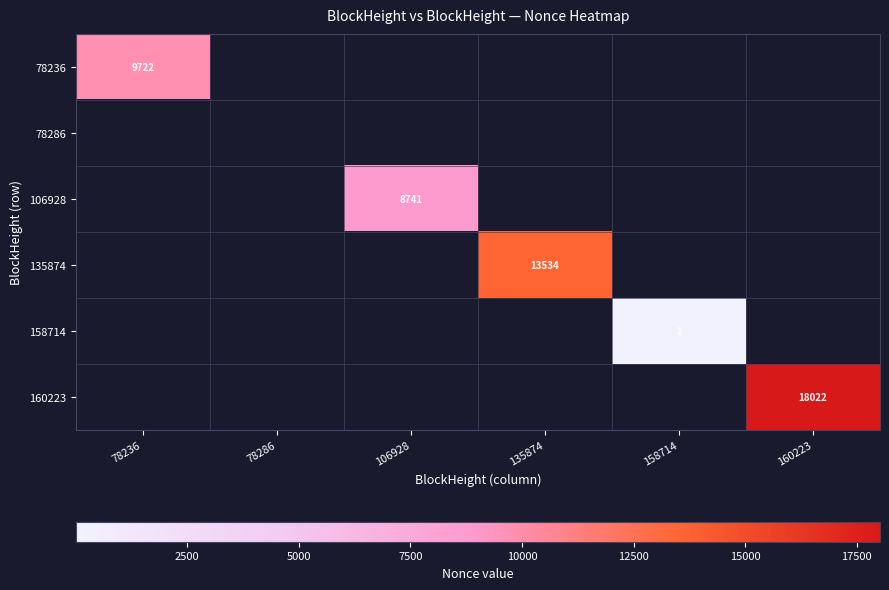

Is the value of 78236 at 135874 greater than the value of 135874 at 78236?

No